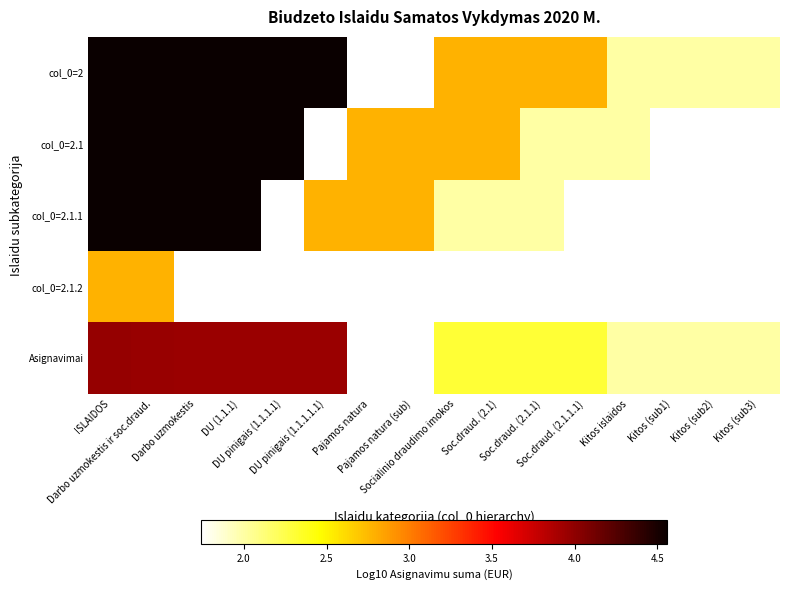

The value of col_0=2 at Kitos (sub2) is 0.6. True or false?

False